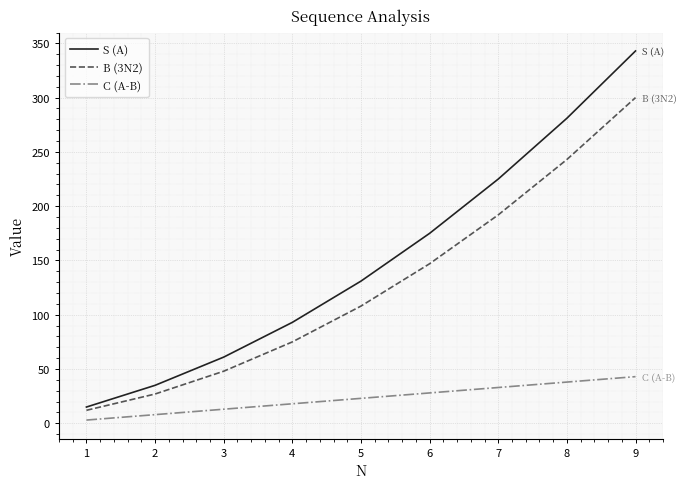

List the series in order of their peak value, lowest first.

C (A-B), B (3N2), S (A)